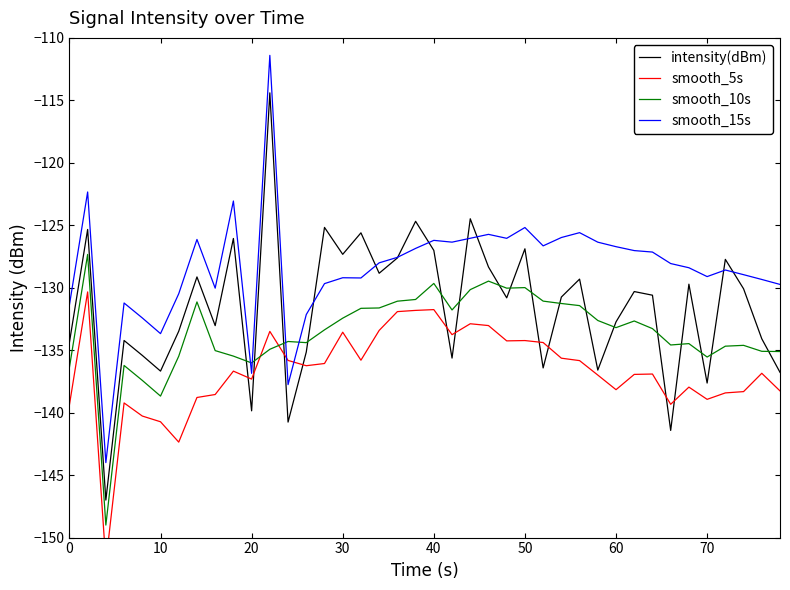

True or false: smooth_15s has a value of -126.2 at 40.

True